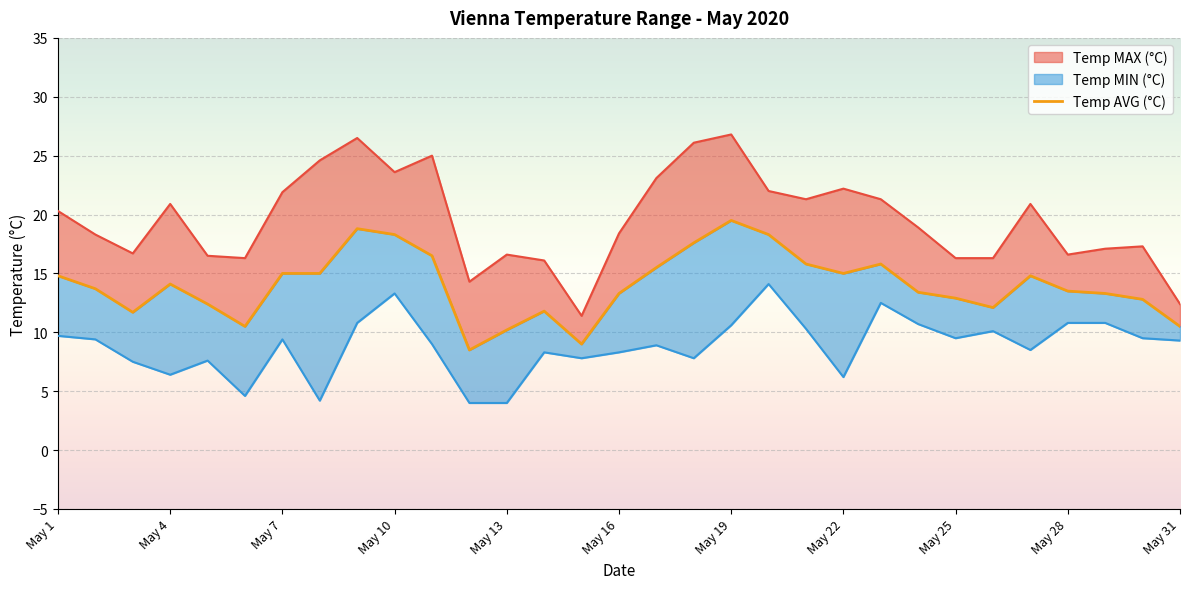

Rank the categories by value from lowest to highest.

11, 14, 12, May 16, 30, May 7, 13, 25, May 13, 29, 24, 15, 28, 23, 27, May 4, May 10, May 1, 26, May 19, May 22, 21, 16, 20, 22, May 31, 17, May 28, 19, May 25, 18